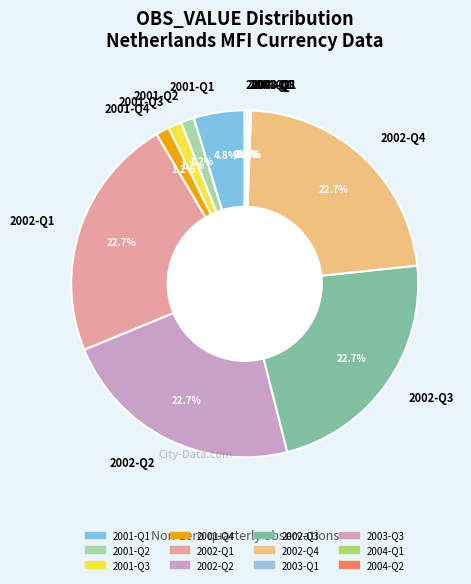

Is 2001-Q1 the majority of the pie?

No